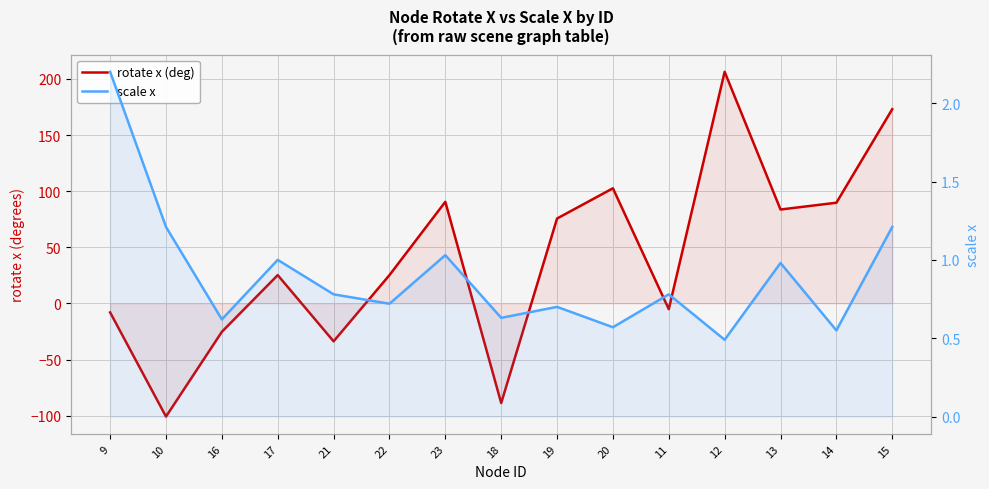

The value of rotate x (deg) at 18 is -41.0. True or false?

False